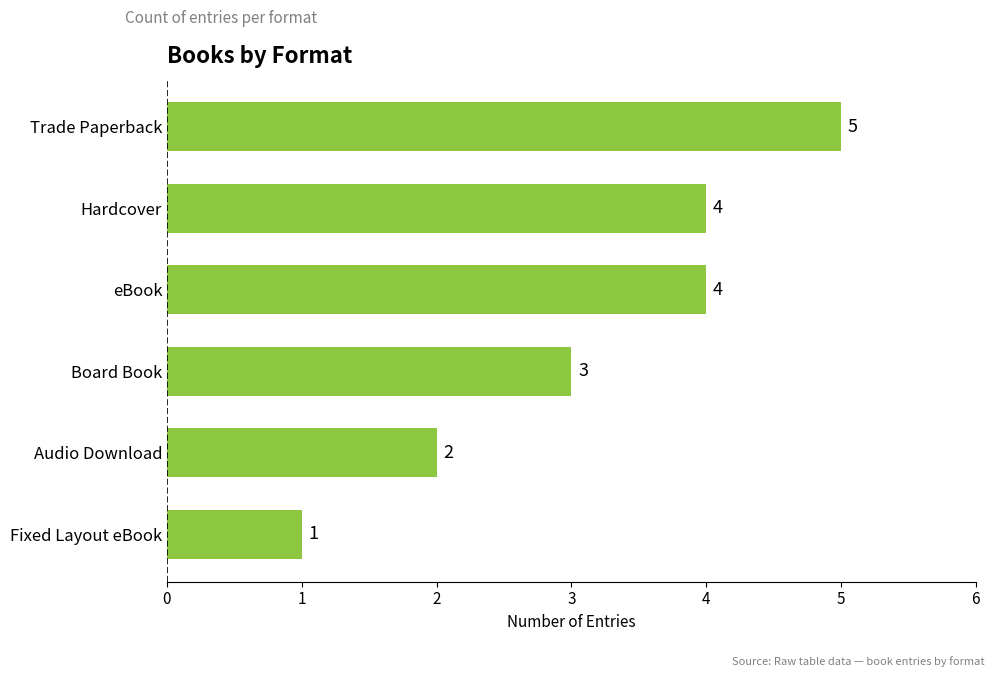

What is the label of the 6th bar from the top?

Fixed Layout eBook